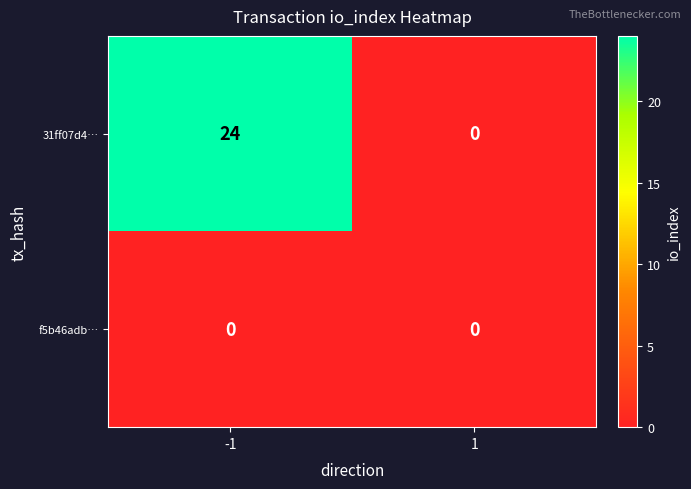

Between -1 and 1, which series saw the biggest shift?

31ff07d4…